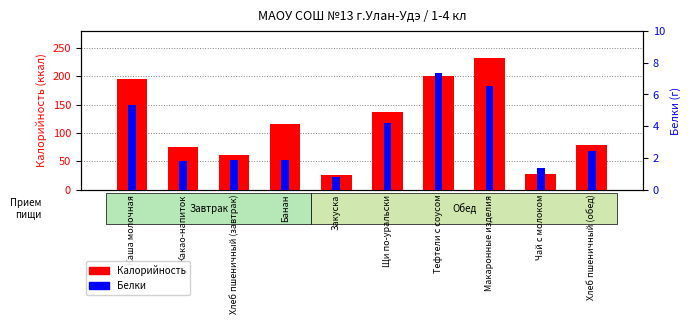

The Белки series shows 5.9 at Щи по-уральски. True or false?

False